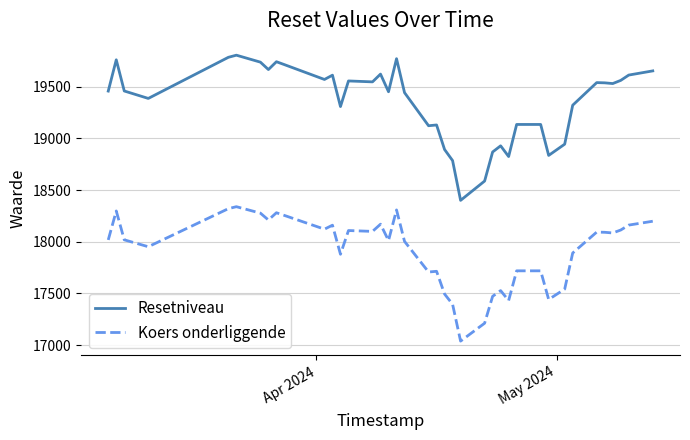

Which series has the largest range (max minus min)?

Resetniveau